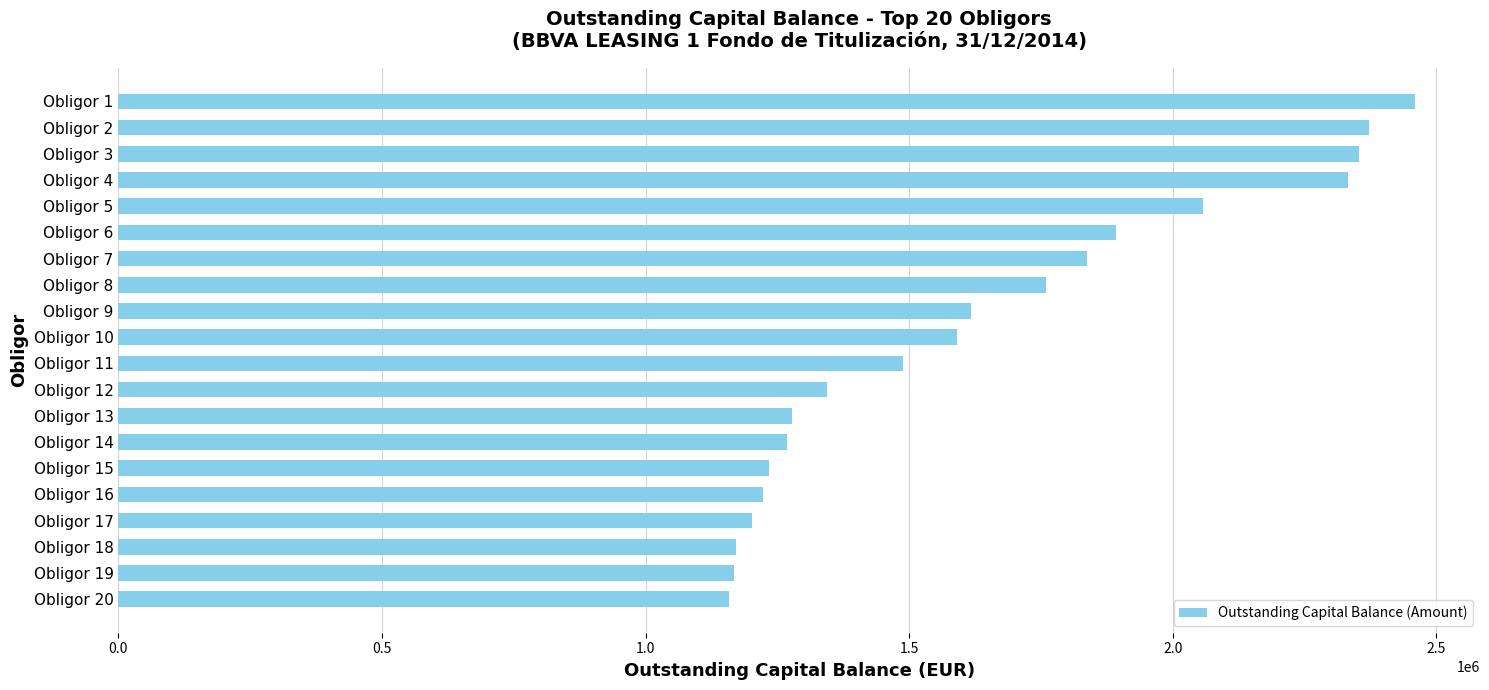

The value at Obligor 14 is 1268199.2. True or false?

True